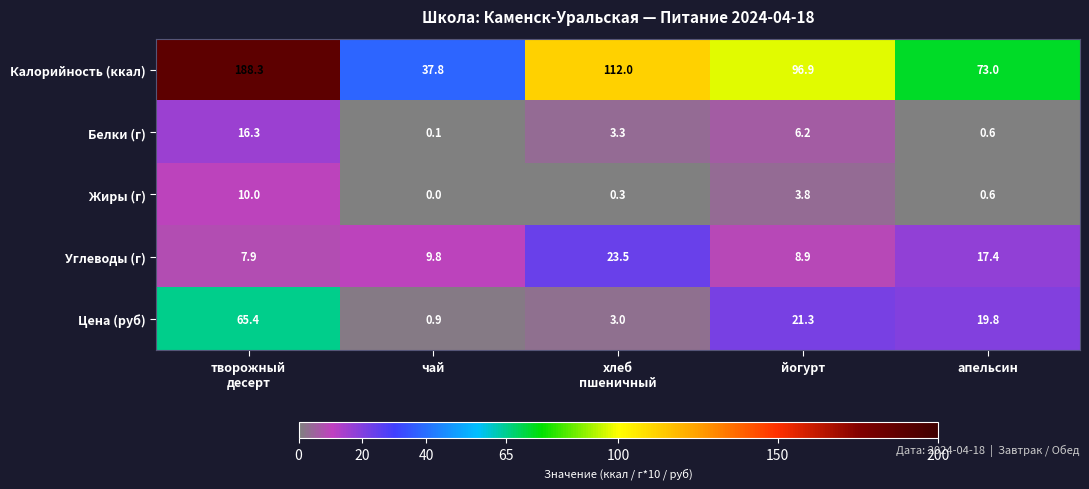

Reading left to right, list all the values displayed in this chart.

Калорийность (ккал): 188.3	37.8	112.0	96.9	73.0
Белки (г): 16.3	0.1	3.3	6.2	0.6
Жиры (г): 10.0	0.0	0.3	3.8	0.6
Углеводы (г): 7.9	9.8	23.5	8.9	17.4
Цена (руб): 65.4	0.9	3.0	21.3	19.8